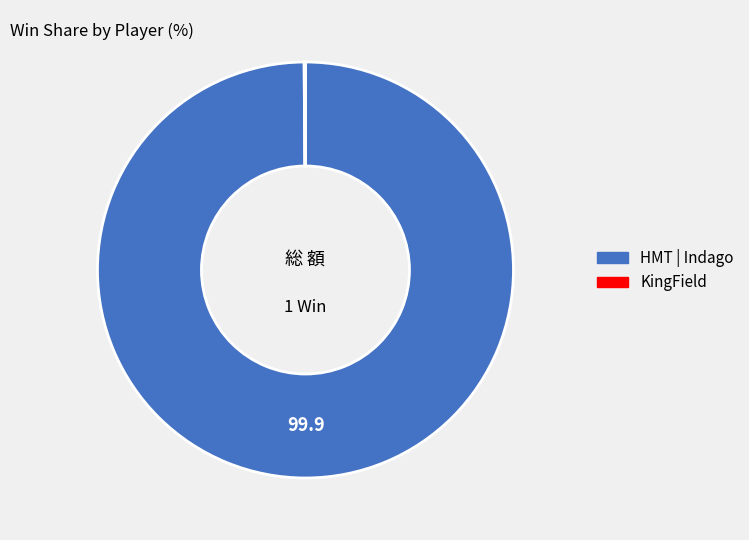

Which category accounts for the majority?

HMT | Indago